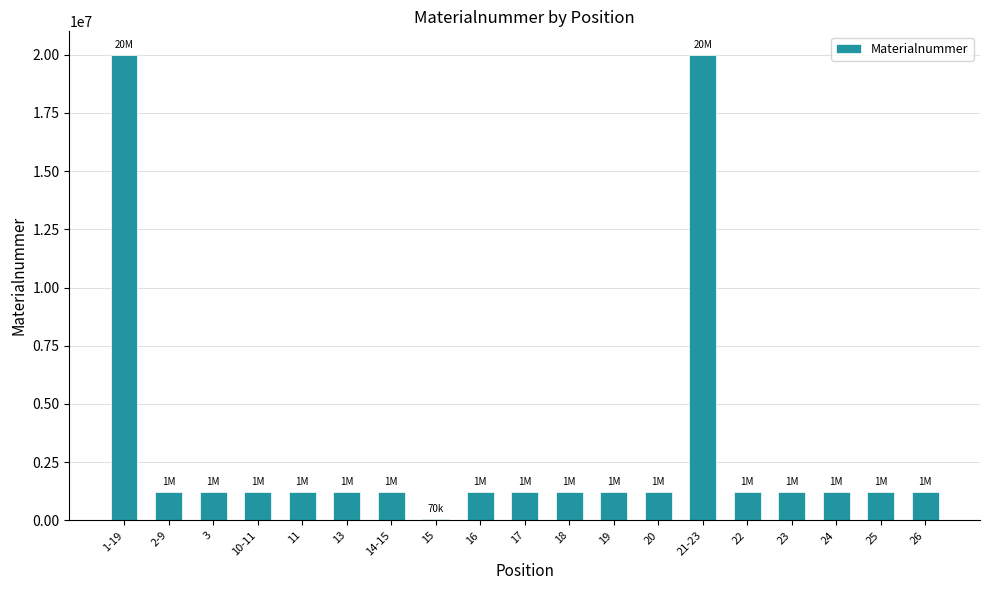

The value at 25 is 1225127. True or false?

True